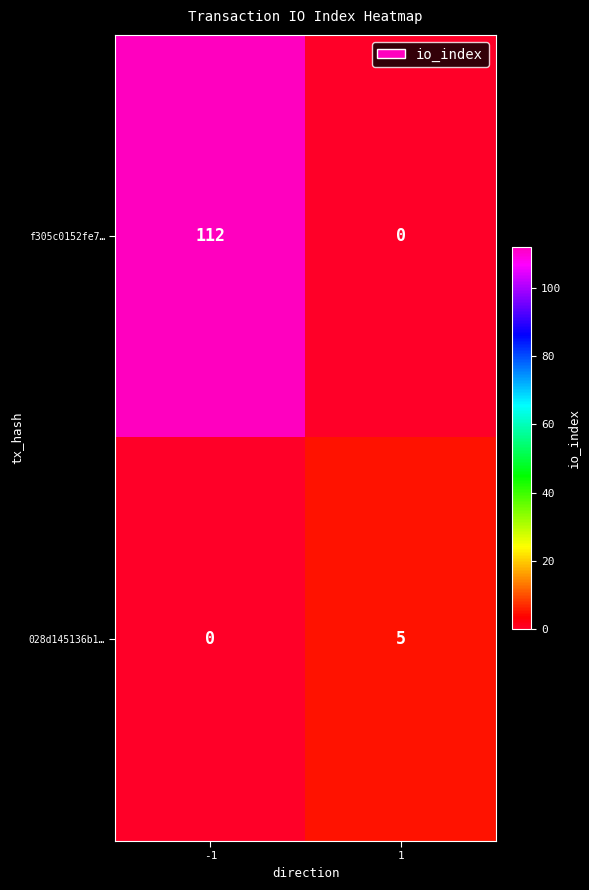

What is the sum of all 028d145136b1… values?

5